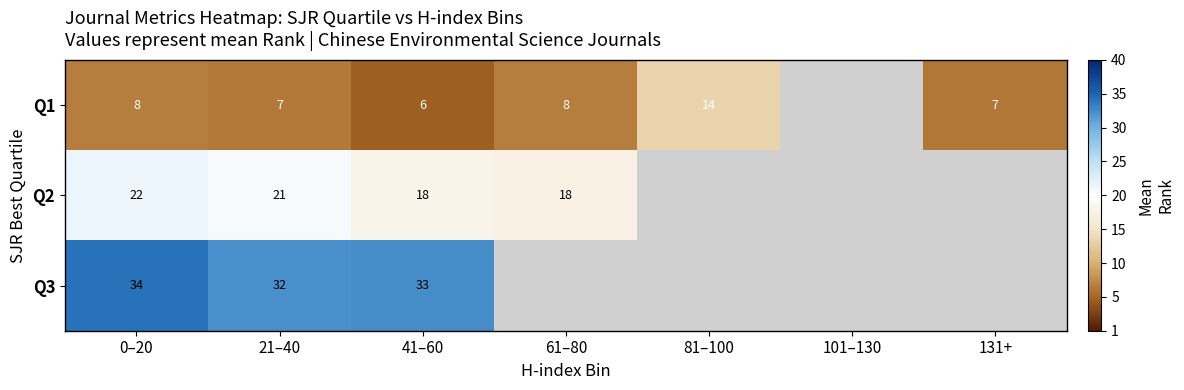

The Q1 series shows 9.1 at 41–60. True or false?

False